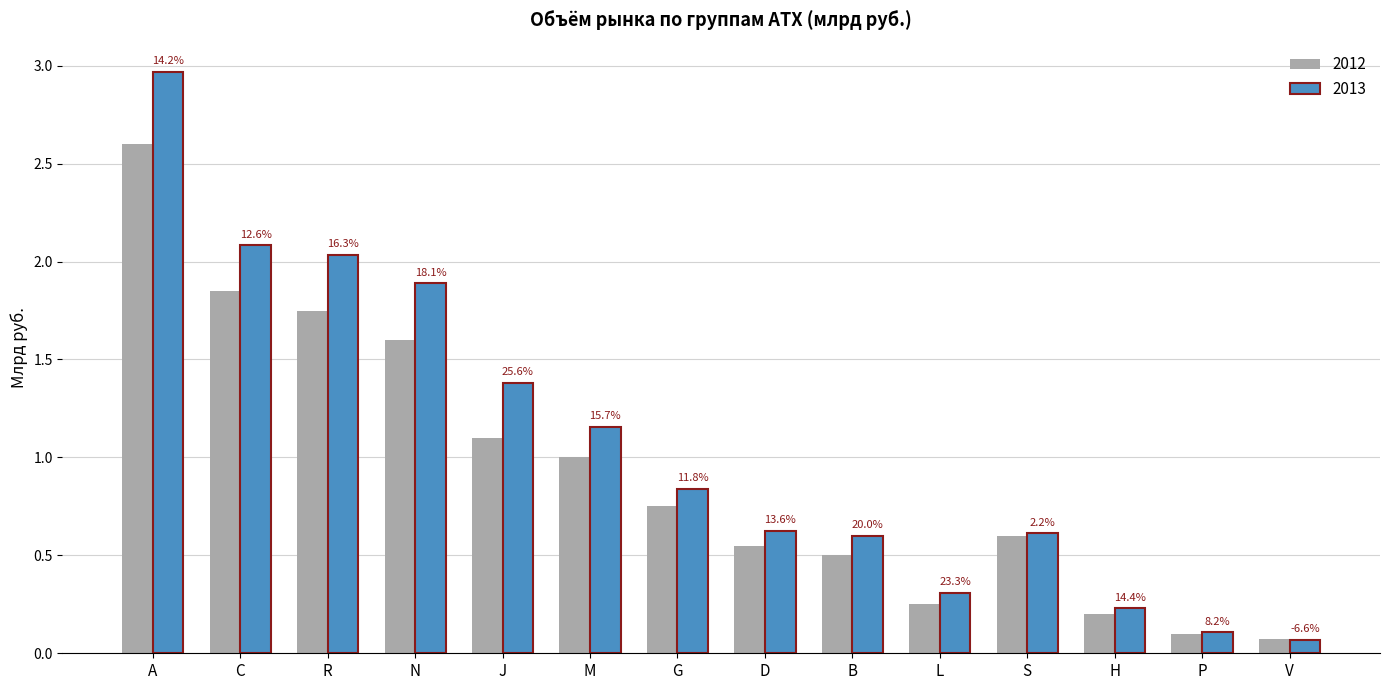

What is the total value across all series at G?

1.6